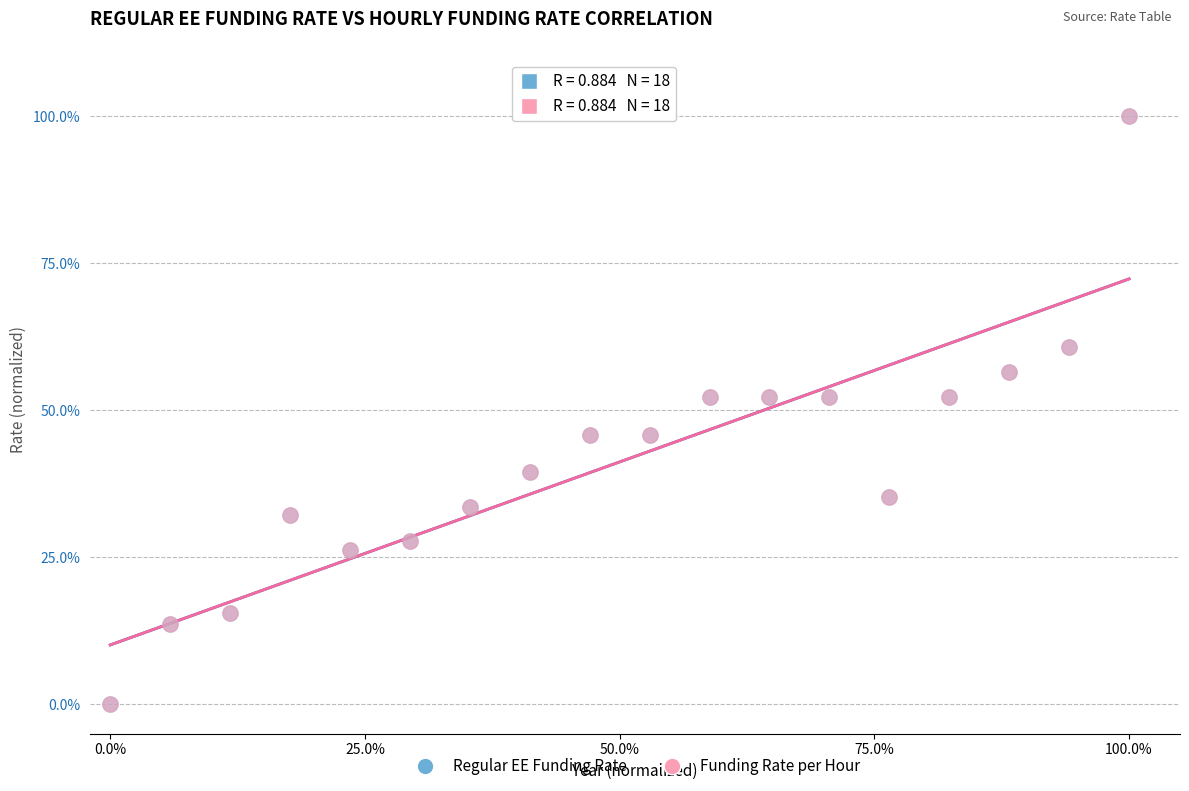

What are all the series names shown in the legend?

Regular EE Funding Rate, Funding Rate per Hour